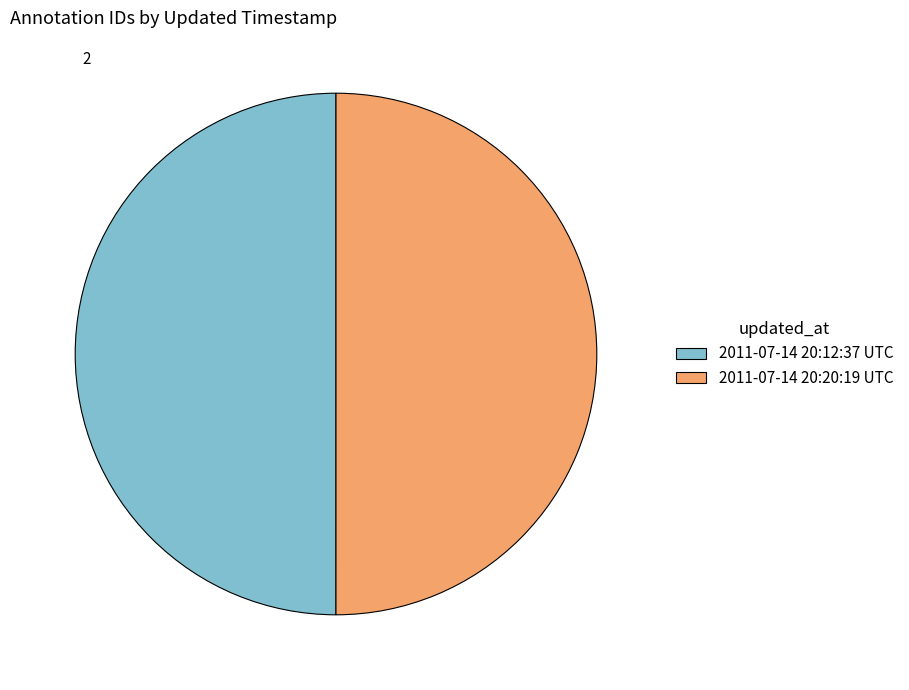

Count the number of slices in the pie.

2